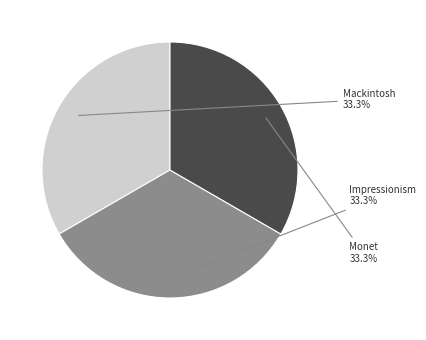

Is there any slice that represents more than half of the pie?

No